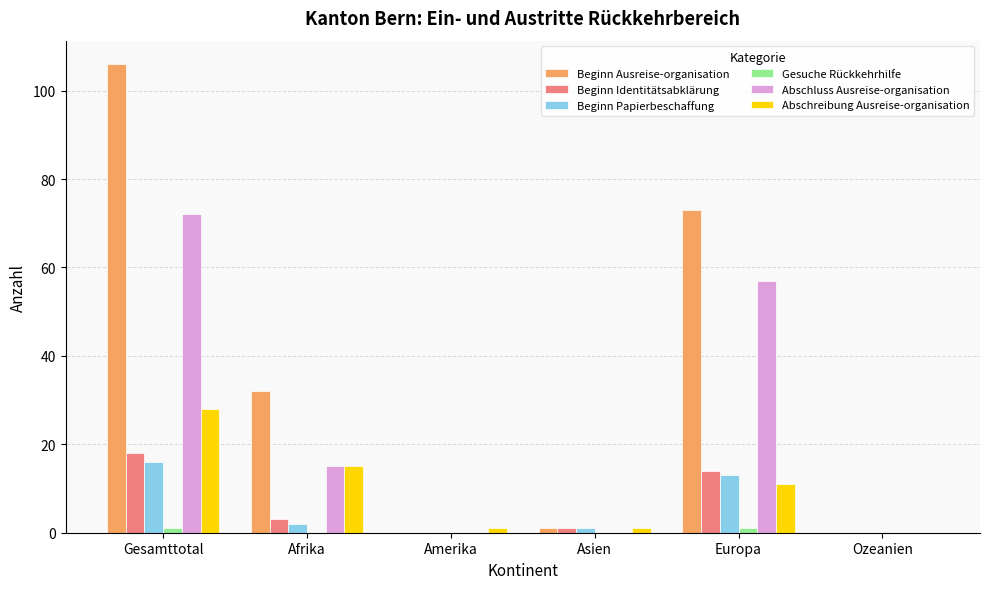

Which label corresponds to the largest value in the chart?

Gesamttotal